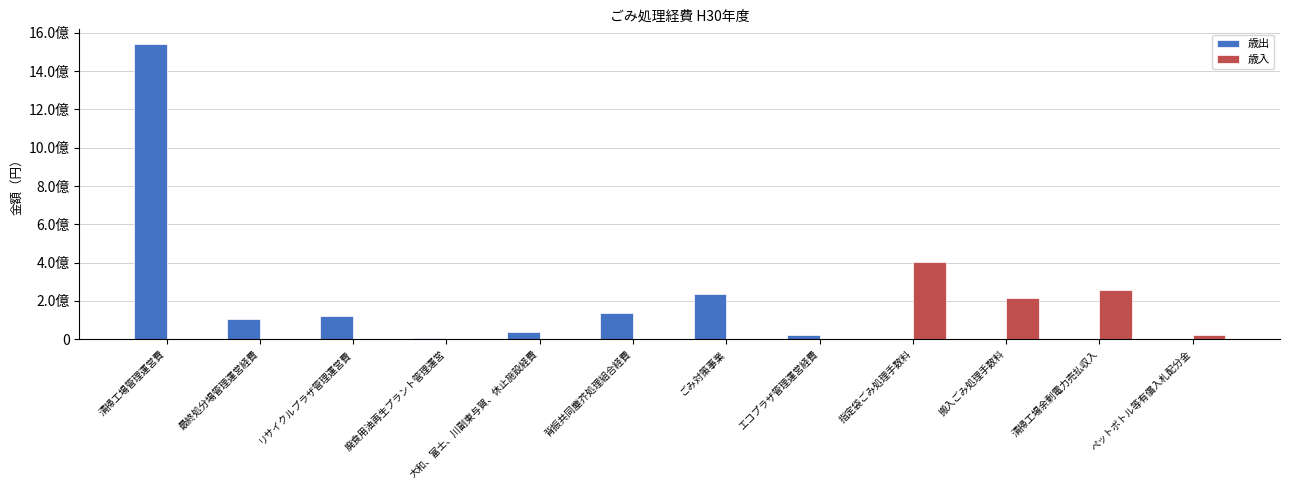

What are all the series names shown in the legend?

歳出, 歳入